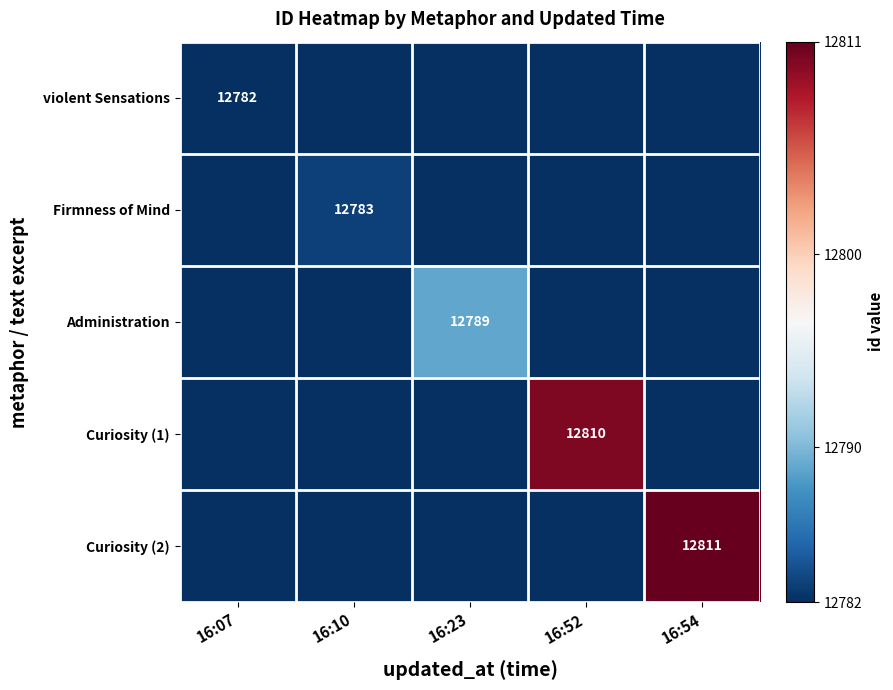

True or false: Curiosity (2) has a value of 18635 at 16:54.

False